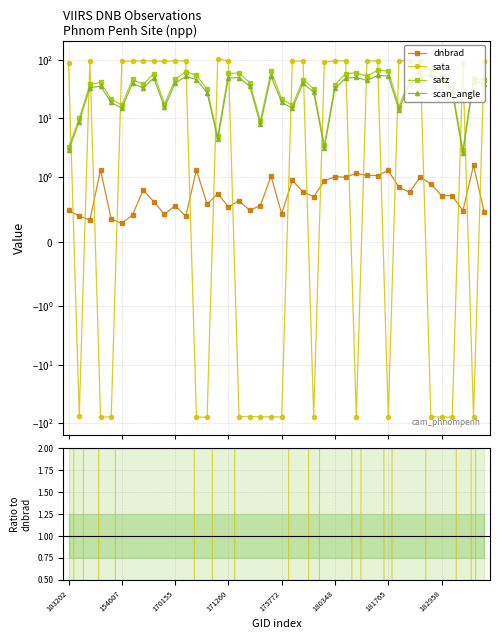

How many lines are shown in the chart?

4